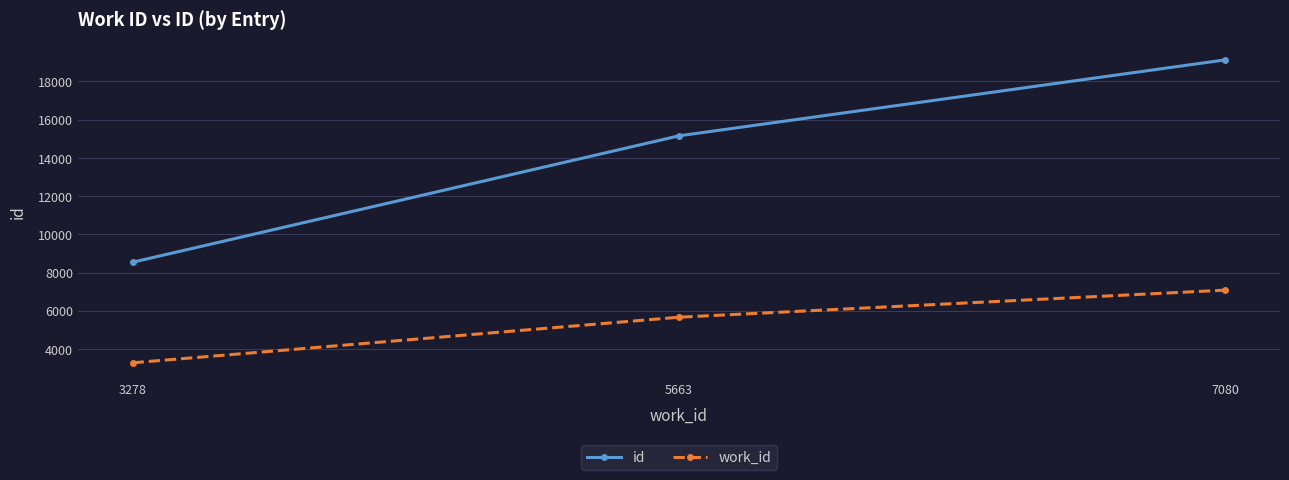

What is the difference between the id values at 3278 and 7080?

10585